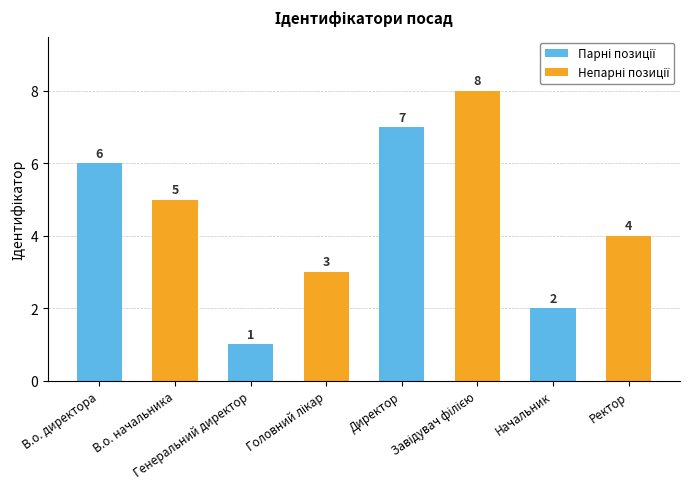

What is the sum of all values?

36